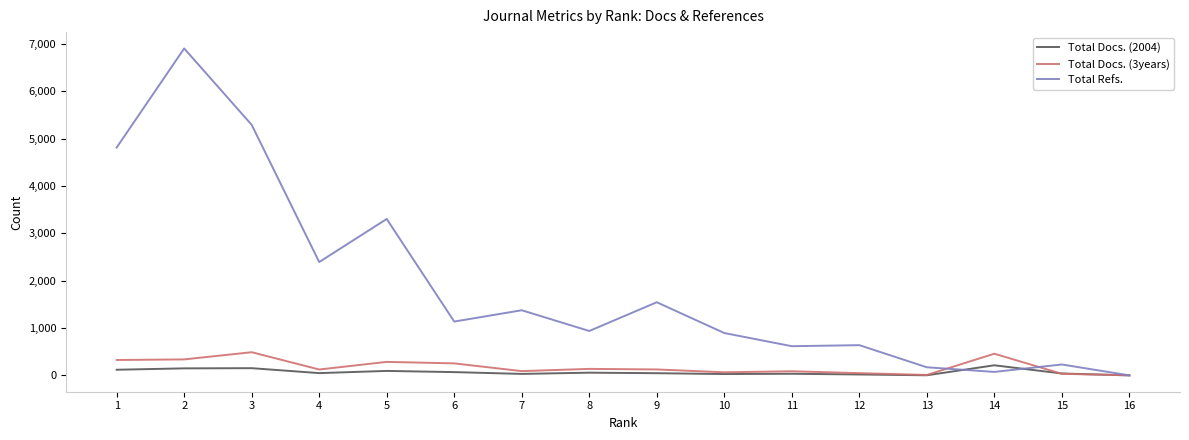

Which series has the widest spread of values?

Total Refs.